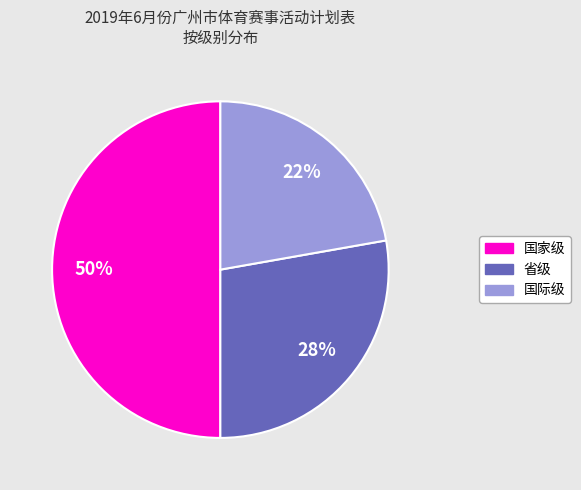

Count the number of slices in the pie.

3